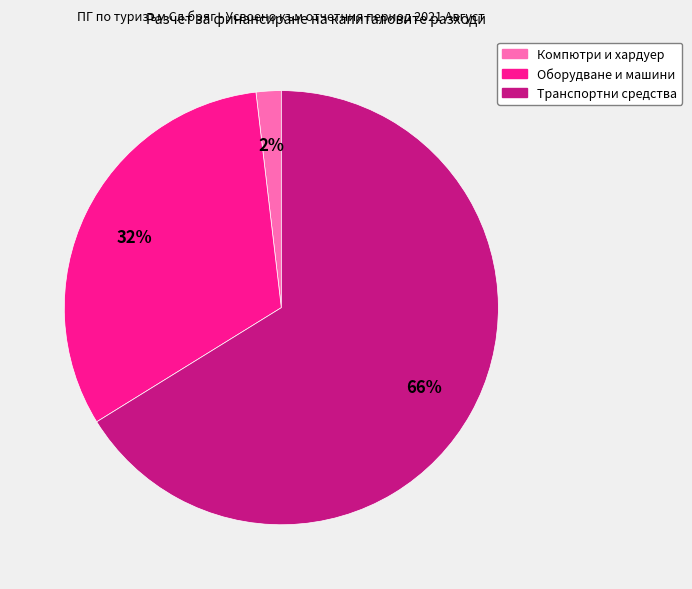

To the nearest percent, what is the difference between the largest and smallest slice percentages?

64%